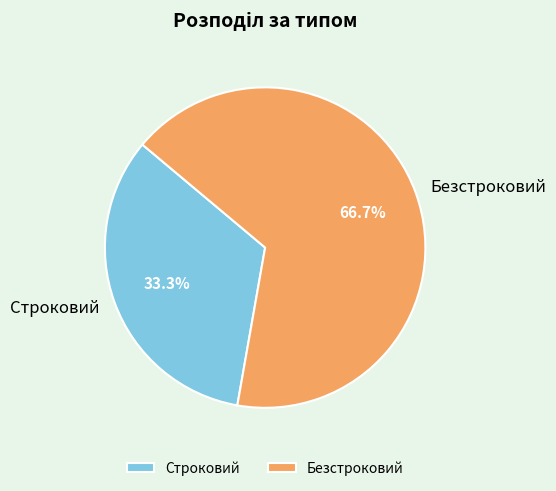

Which slice is the smallest?

Строковий